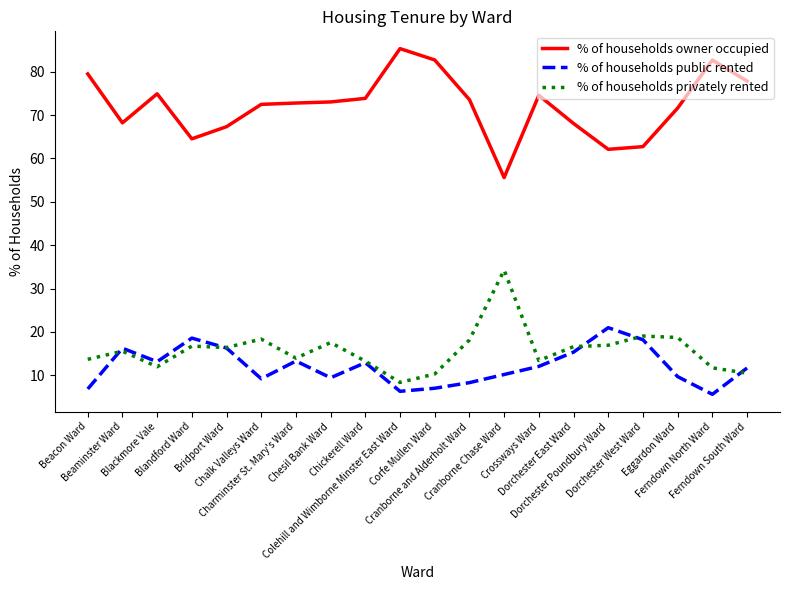

True or false: % of households privately rented and % of households owner occupied intersect in this chart.

False